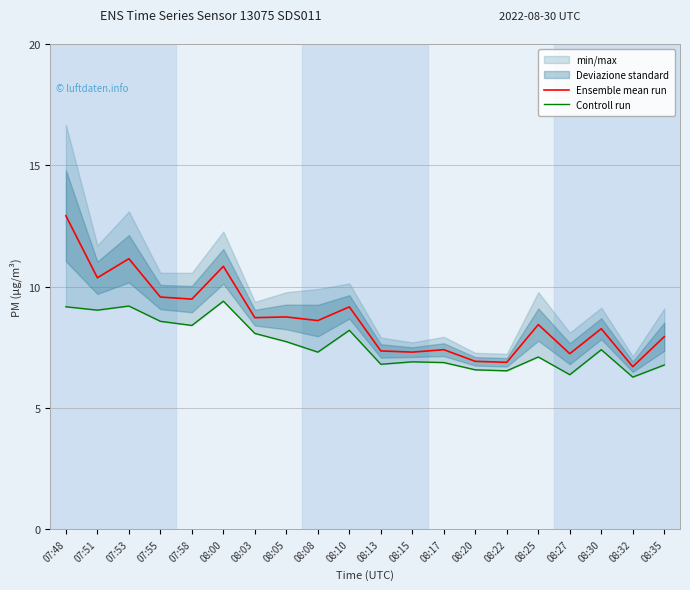

Reading right to left, list all the values displayed in this chart.

Ensemble mean run: 7.9	6.7	8.3	7.2	8.4	6.9	6.9	7.4	7.3	7.3	9.2	8.6	8.8	8.7	10.8	9.5	9.6	11.2	10.4	12.9
Controll run: 6.8	6.3	7.4	6.4	7.1	6.5	6.6	6.9	6.9	6.8	8.2	7.3	7.7	8.1	9.4	8.4	8.6	9.2	9.0	9.2